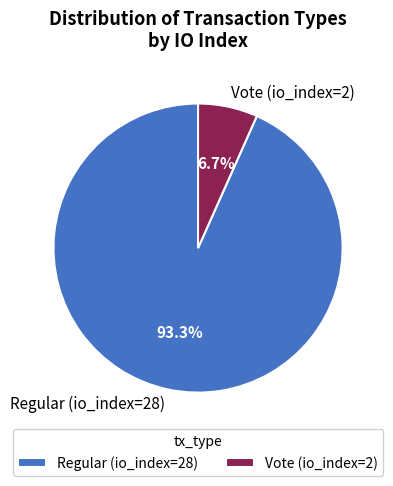

What is the ratio of the value at Vote (io_index=2) to the value at Regular (io_index=28)?

0.1